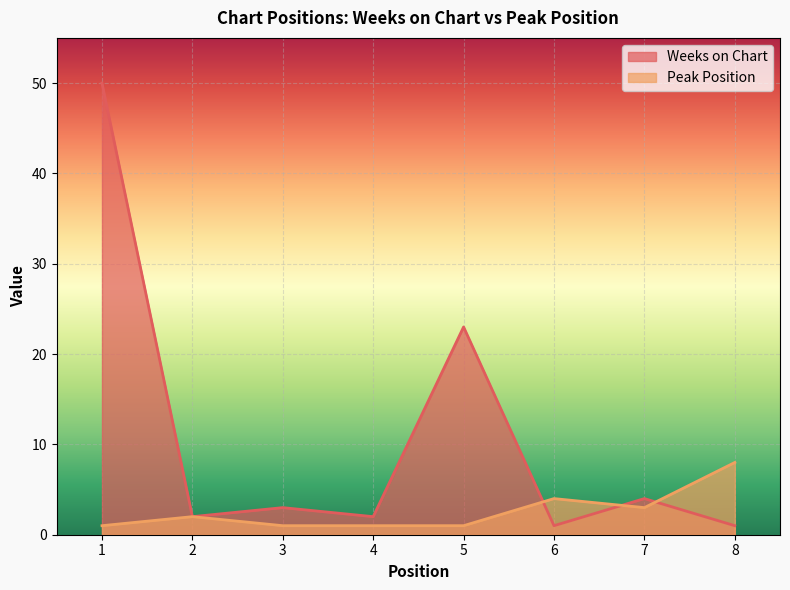

Reading right to left, what are all the values shown in this chart?

Weeks on Chart: 1	4	1	23	2	3	2	50
Peak Position: 8	3	4	1	1	1	2	1